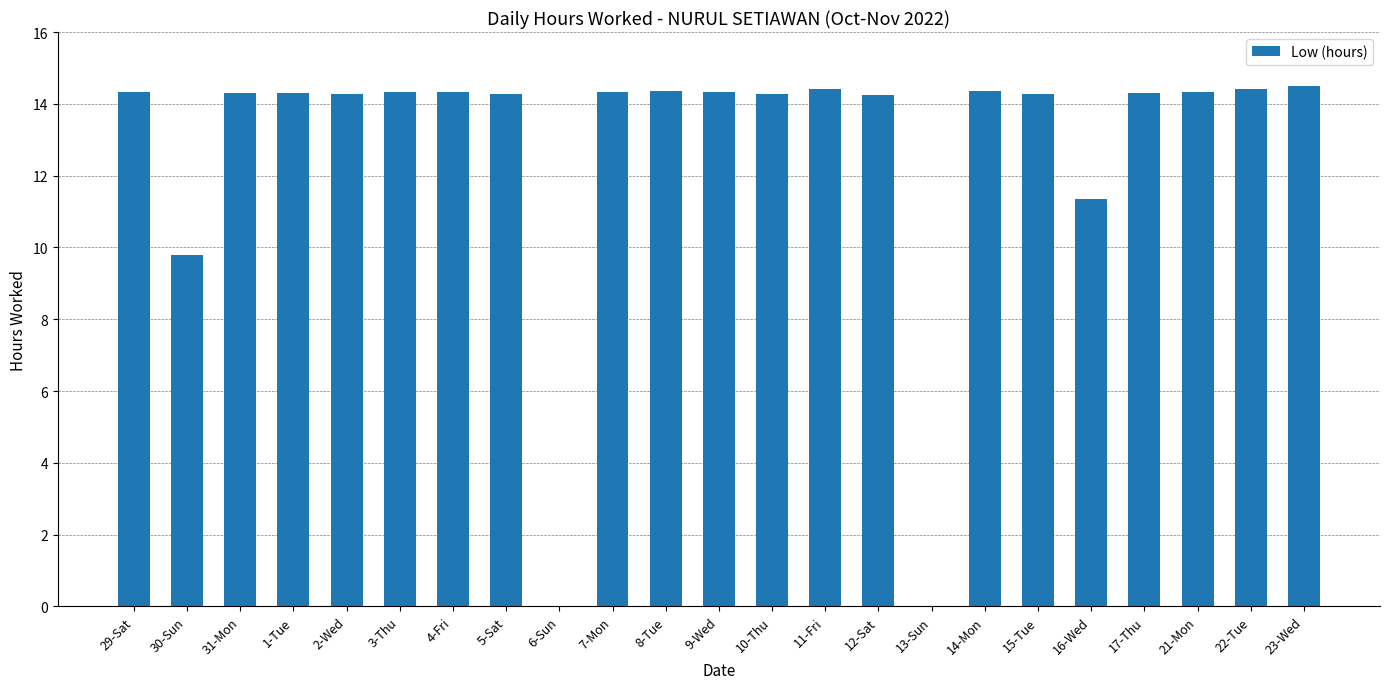

What is the sum of all values?

293.3